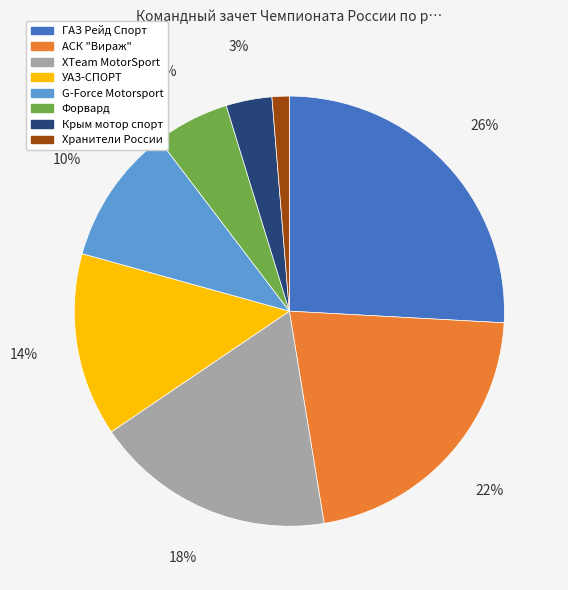

Rank the categories by value from highest to lowest.

ГАЗ Рейд Спорт, АСК "Вираж", XTeam MotorSport, УАЗ-СПОРТ, G-Force Motorsport, Форвард, Крым мотор спорт, Хранители России